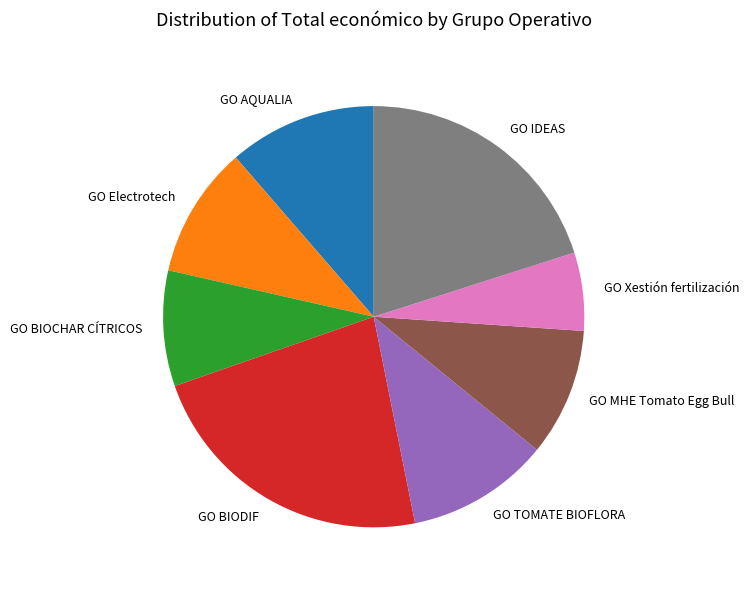

Combined, do GO Xestión fertilización and GO AQUALIA account for over 50%?

No